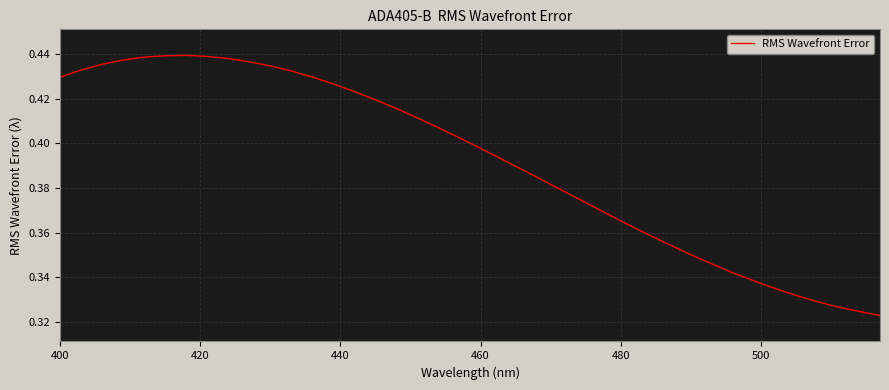

Reading left to right, what are all the values shown in this chart?

0.4	0.4	0.4	0.4	0.4	0.4	0.4	0.4	0.4	0.4	0.4	0.4	0.4	0.4	0.4	0.4	0.4	0.4	0.4	0.4	0.4	0.4	0.4	0.4	0.4	0.4	0.4	0.4	0.4	0.4	0.4	0.3	0.3	0.3	0.3	0.3	0.3	0.3	0.3	0.3